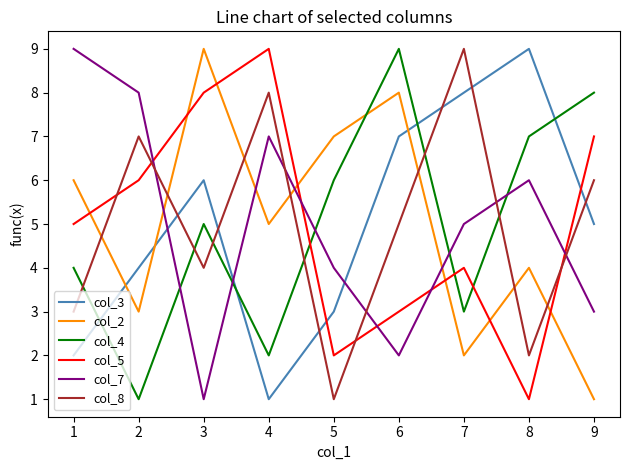

Is the value of col_8 at 6 greater than the value of col_2 at 6?

No